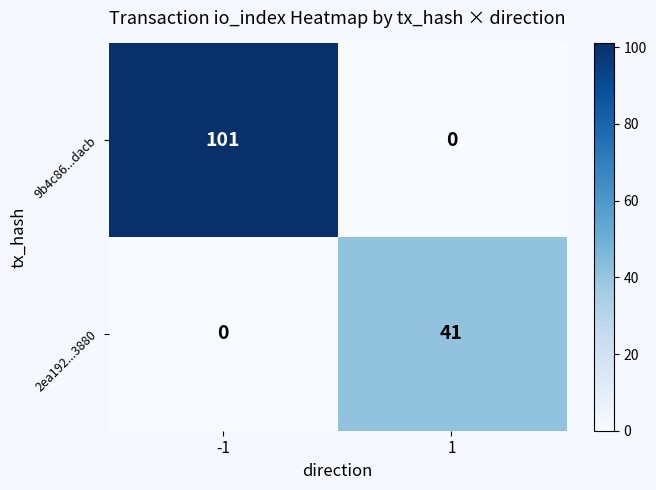

The value of 2ea192...3880 at 1 is 41. True or false?

True